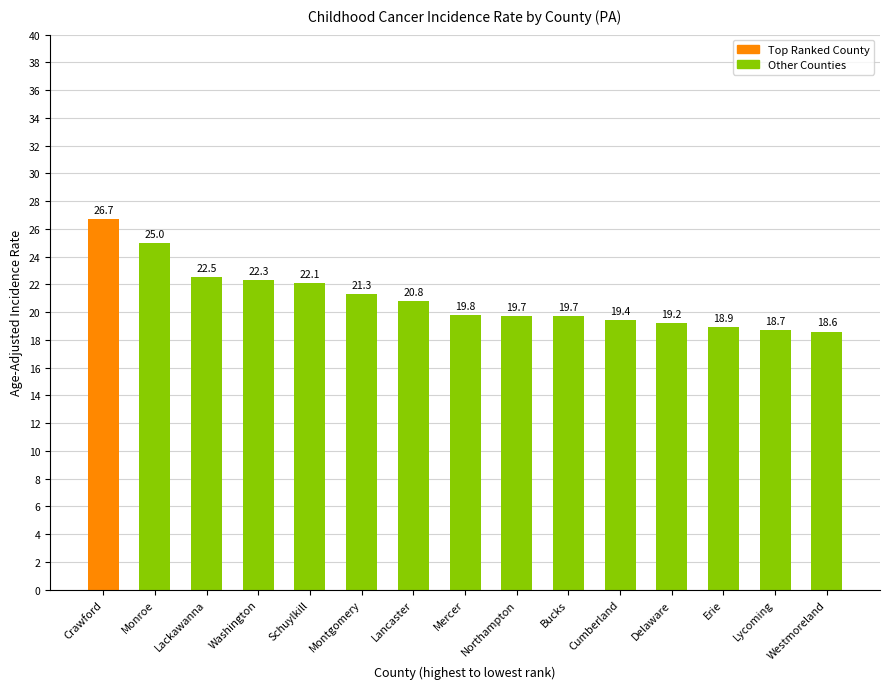

What is the difference between the maximum and minimum values?

8.1